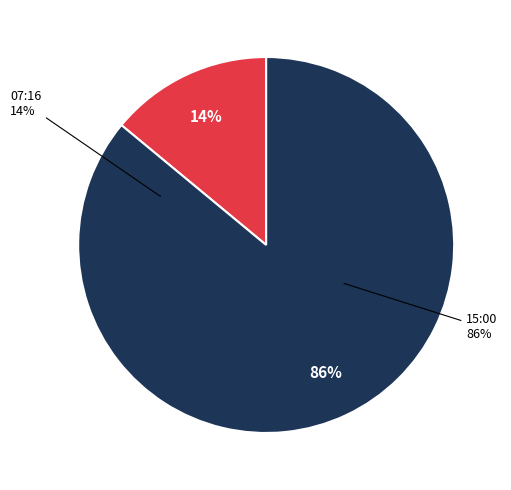

To the nearest percent, what is the combined percentage of 2023-03-25T15:00:04.697Z and 2023-03-25T07:16:47.622Z?

100%